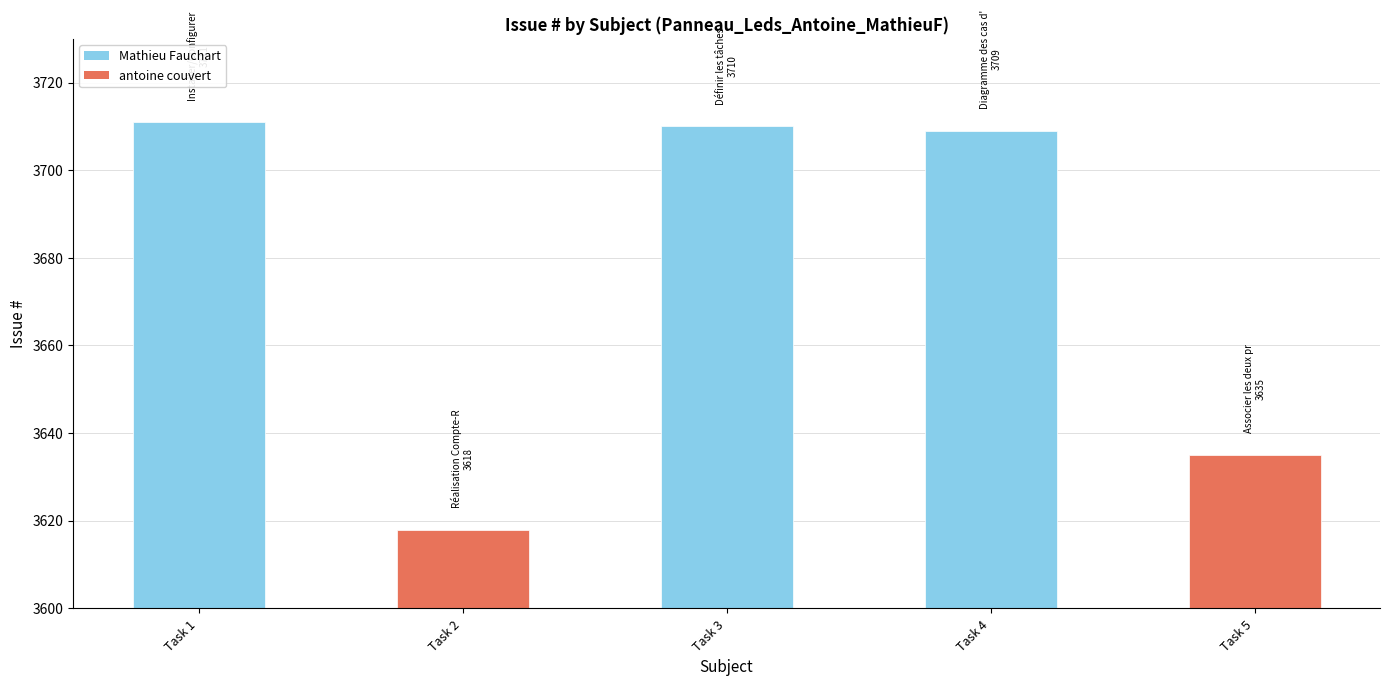

Count the number of values greater than 3709.

2